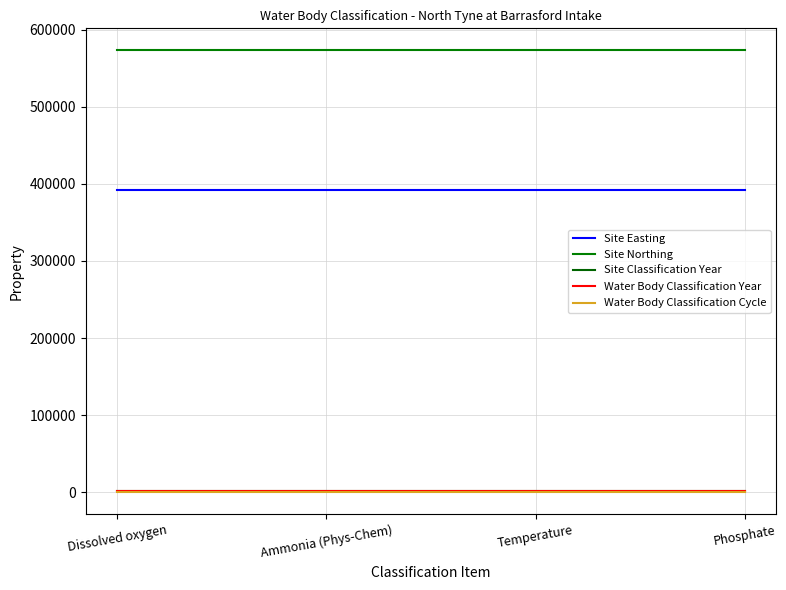

Which series has the largest range (max minus min)?

Site Easting